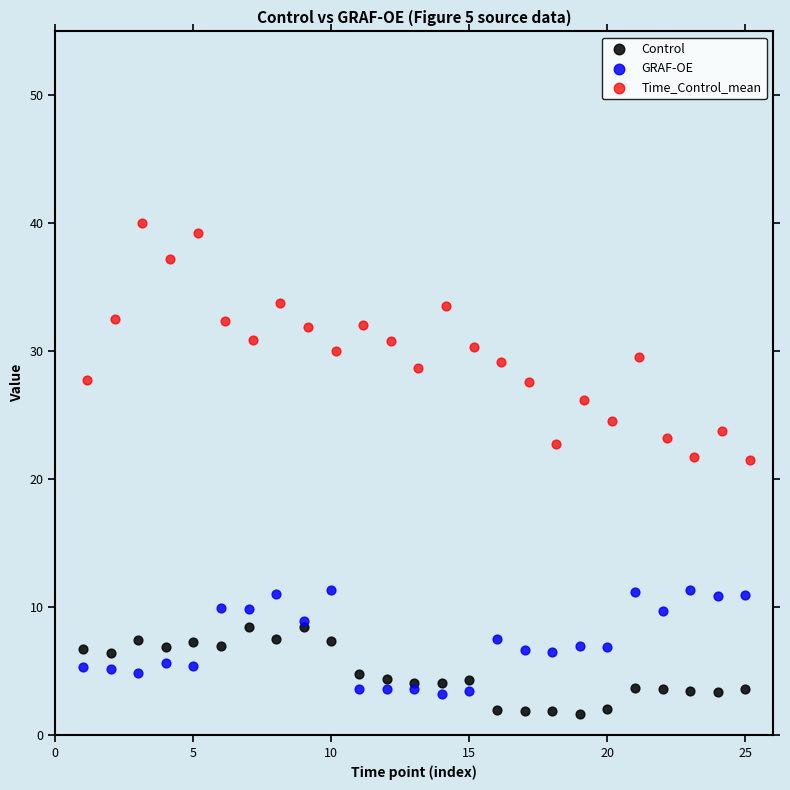

Which series contains the lowest Y value?

Control